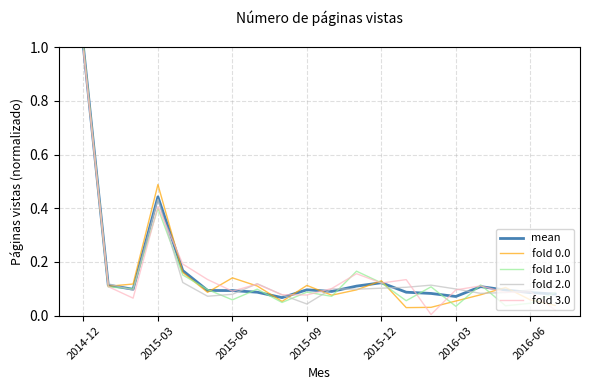

How many intersections are there between mean and fold 0.0?

10